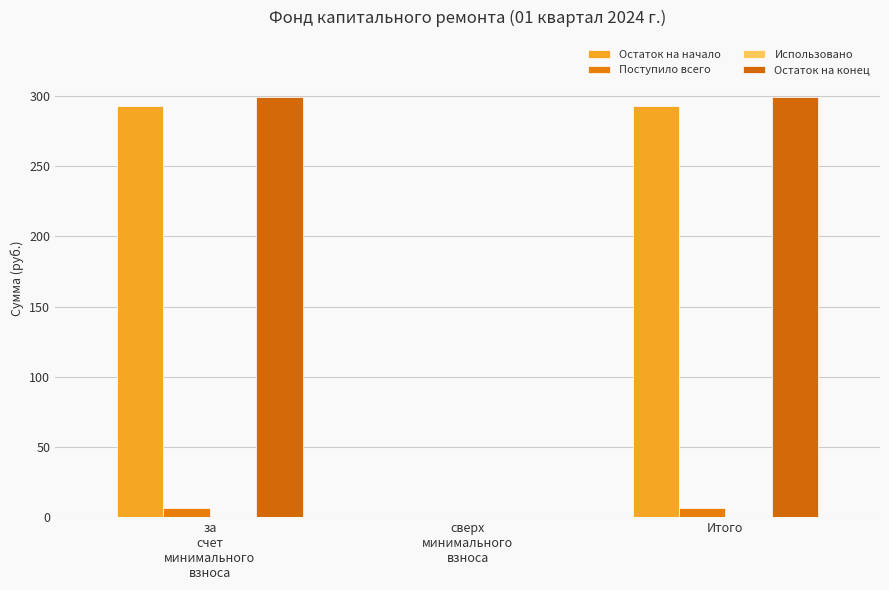

What is the average value of the Поступило всего series?

4.6